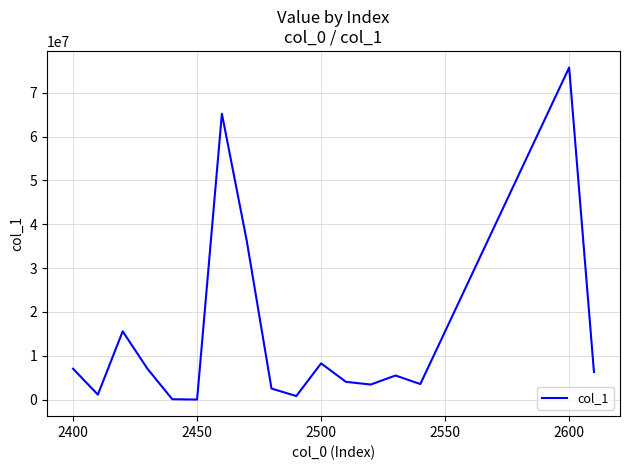

What is the difference between the maximum and minimum values?

75755903